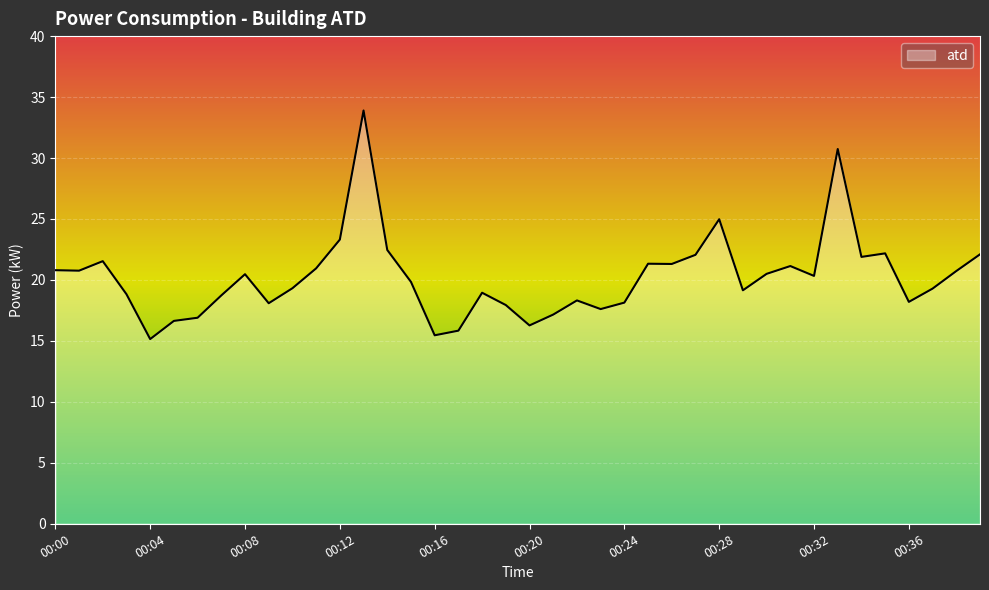

What is the smallest value displayed?

15.2